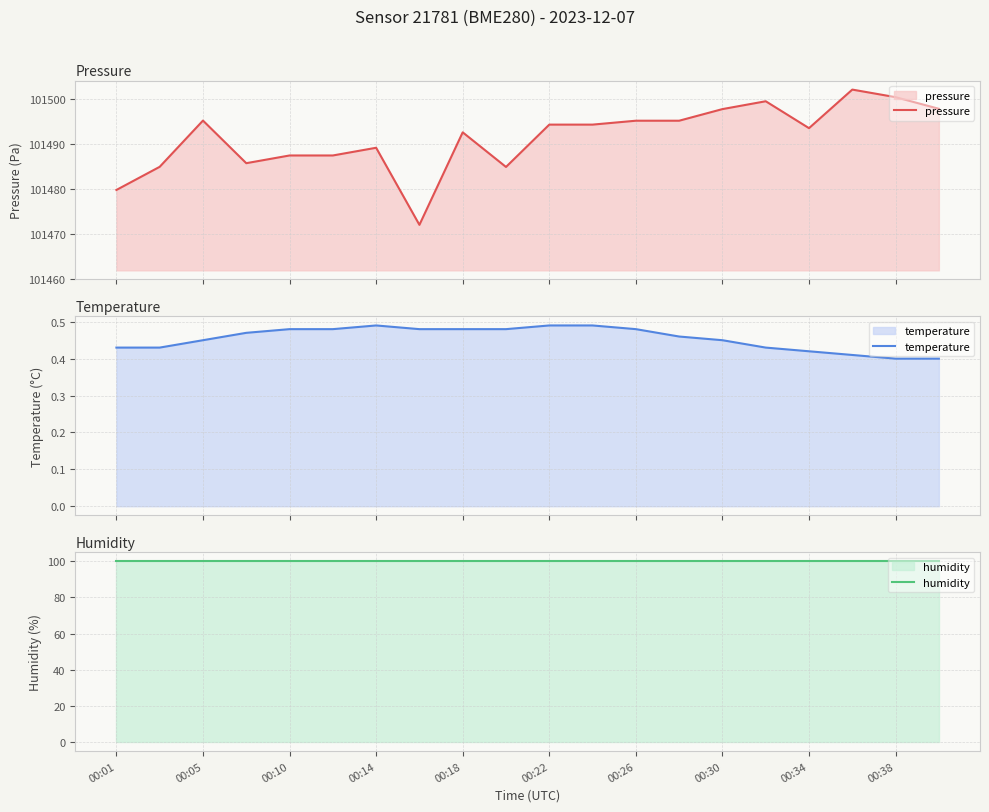

True or false: pressure and humidity cross at least once.

False